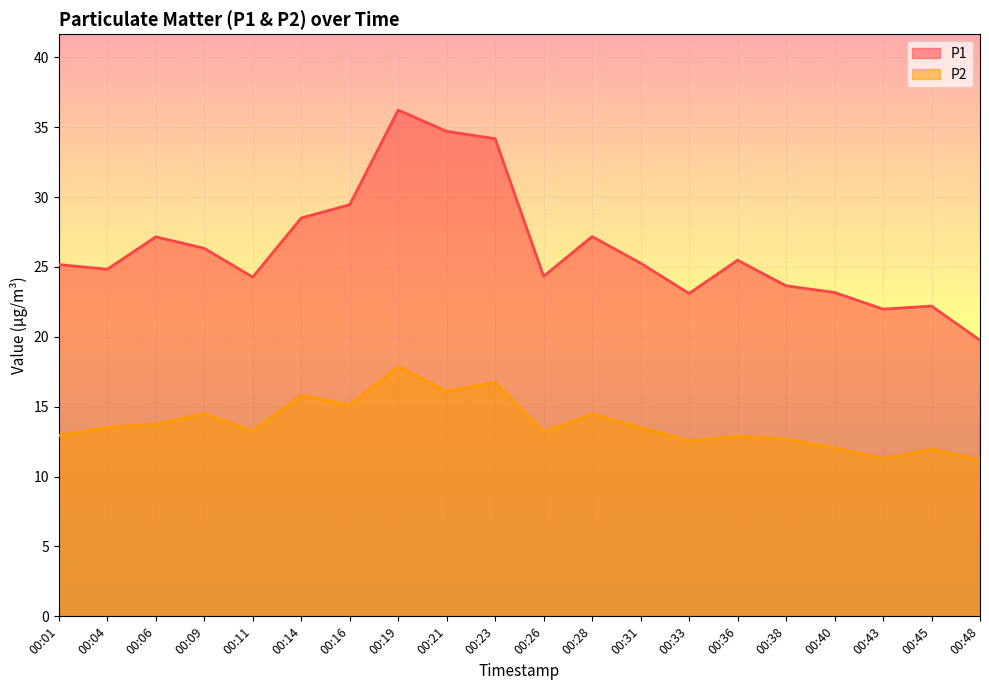

The value of P1 at 00:40 is 8.1. True or false?

False